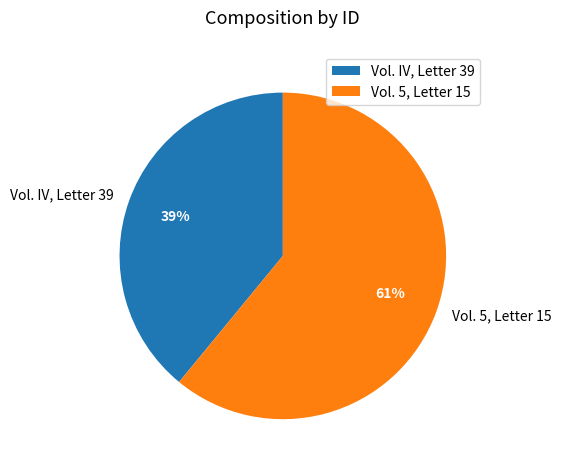

Count the number of slices in the pie.

2